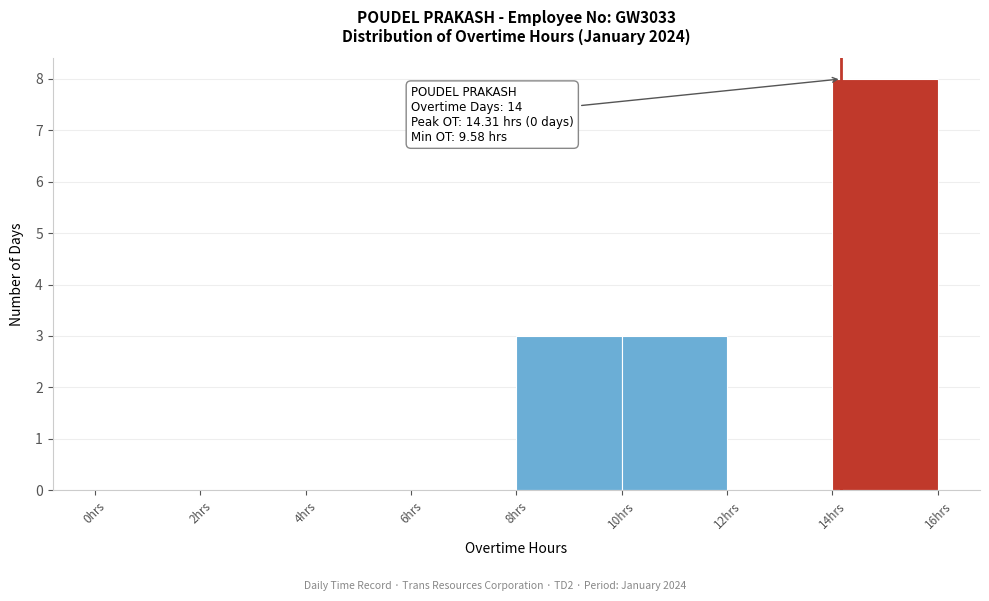

Over which range of the x-axis is the bar tallest?

14 to 16